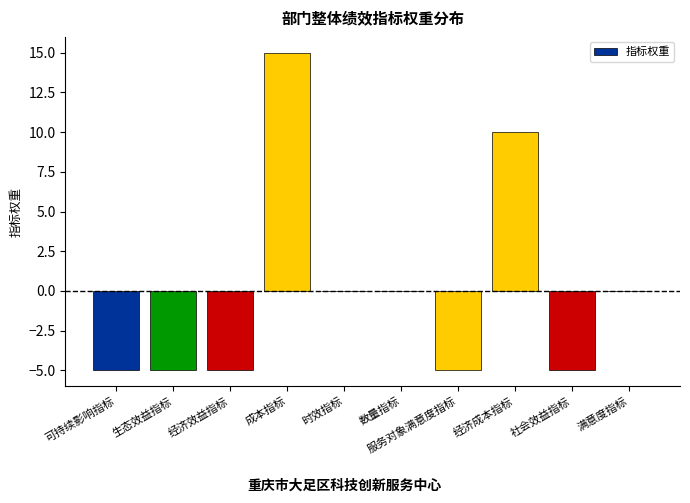

What is the change in value from 经济成本指标 to 社会效益指标?

-15